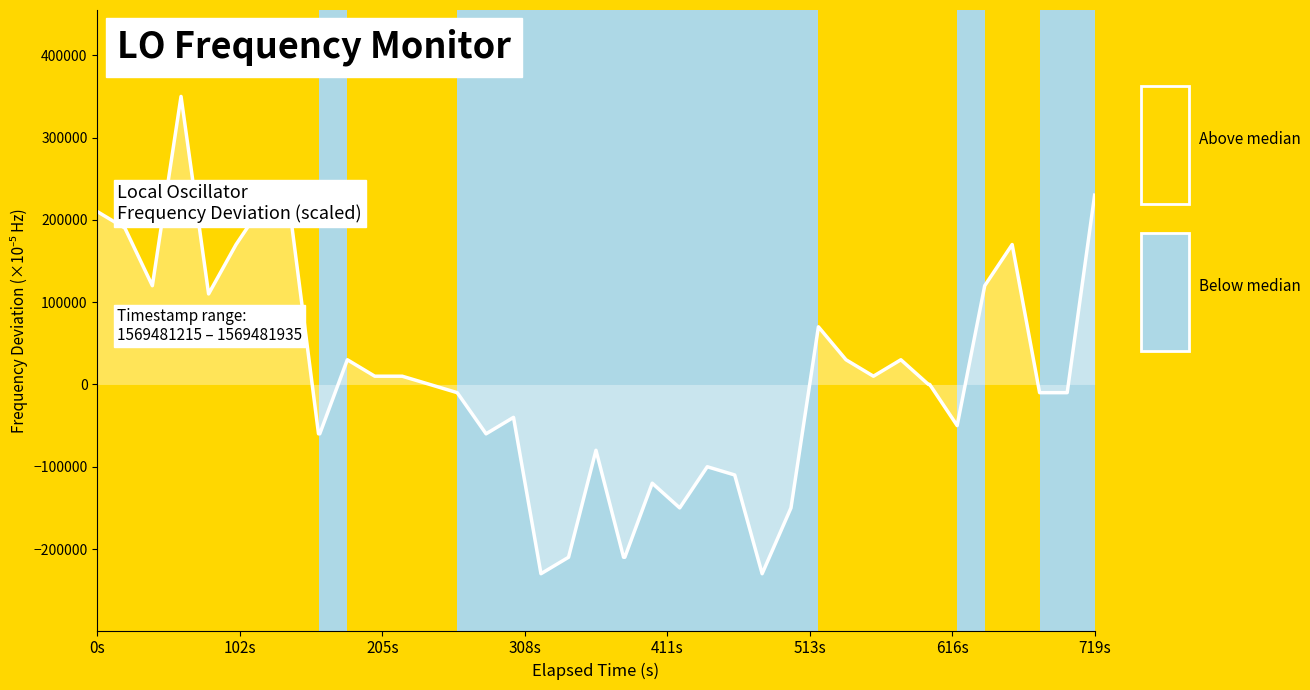

What is the minimum value shown in the chart?

-230000.0